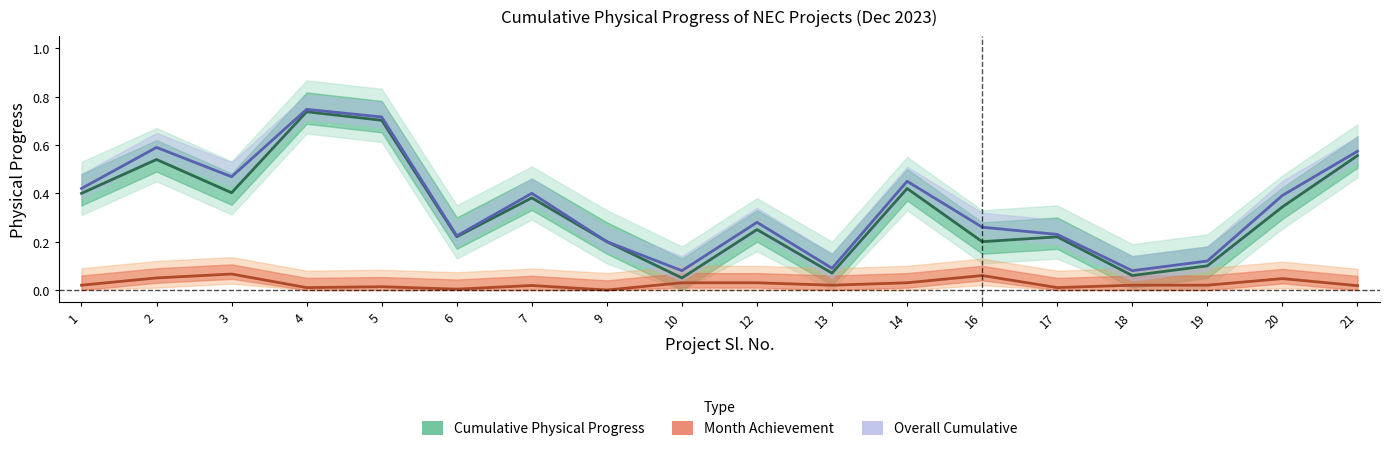

Where is the first local maximum for Overall Cumulative Physical?

2